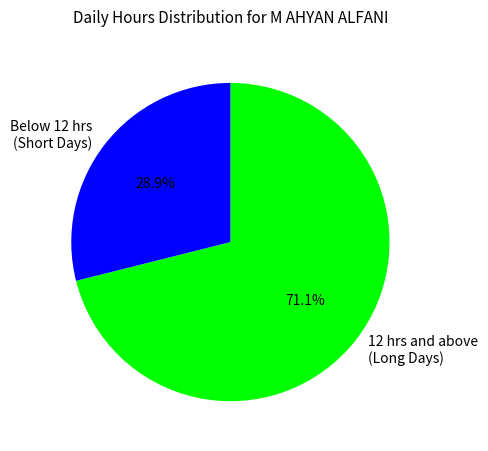

Does any single category account for the majority?

Yes